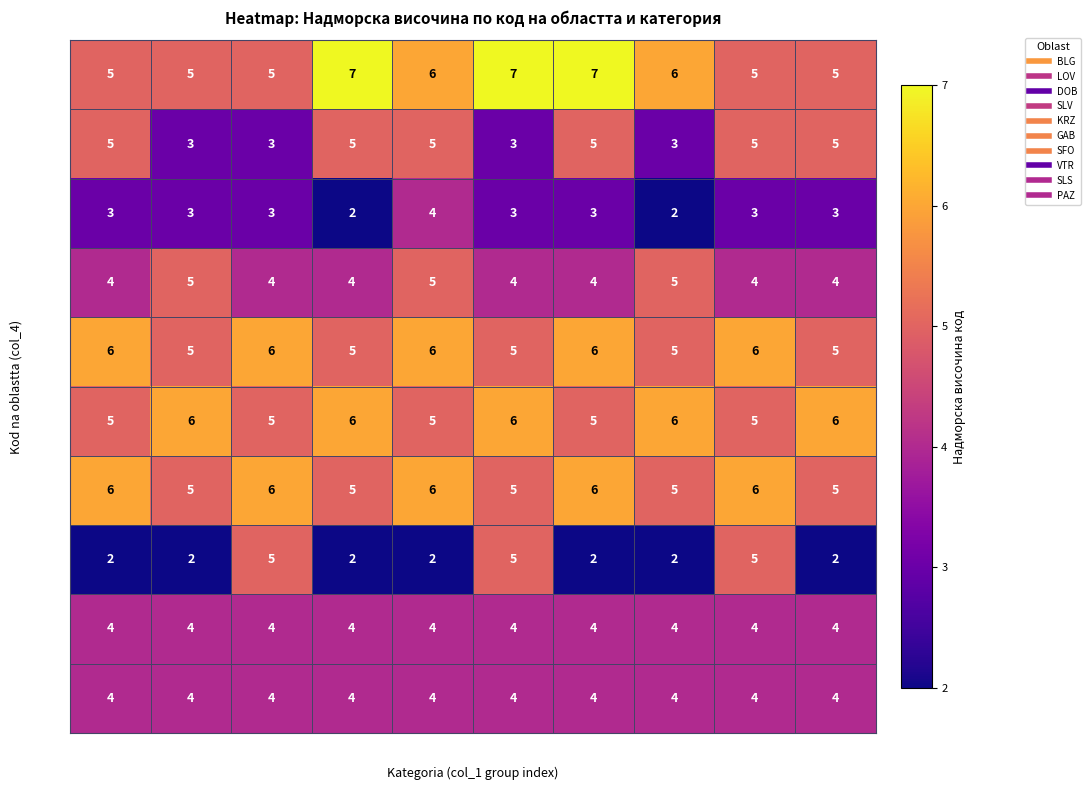

At how many categories does at least one series exceed 3?

10